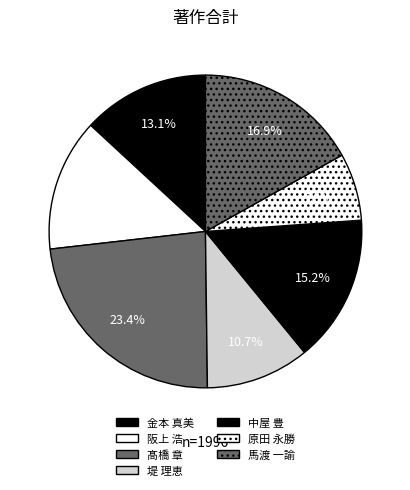

To the nearest percent, what portion does 原田 永勝 represent?

7%